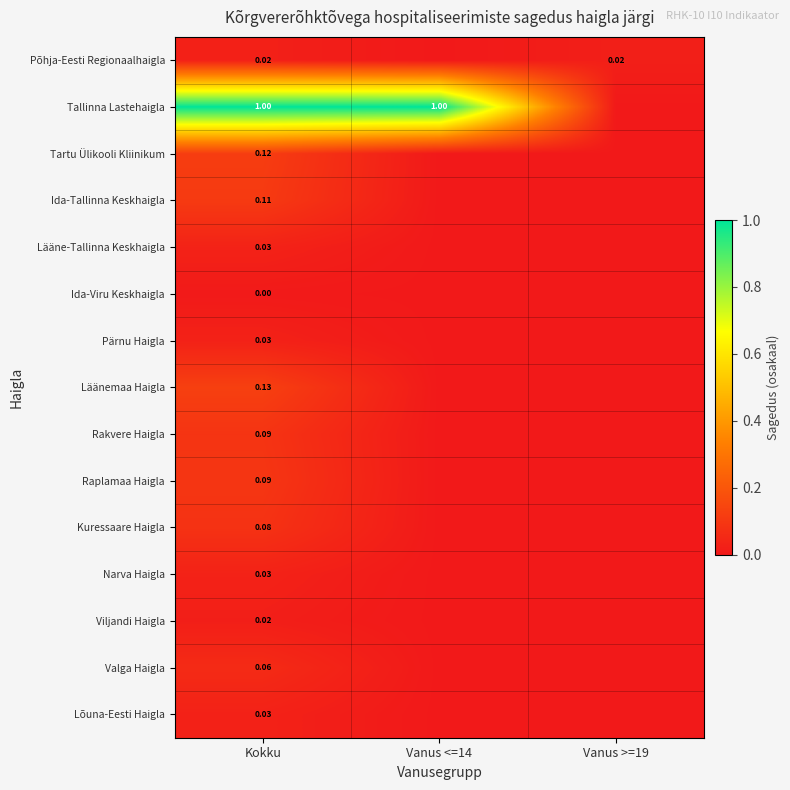

The value of Narva Haigla at Vanus <=14 is -0.0. True or false?

False